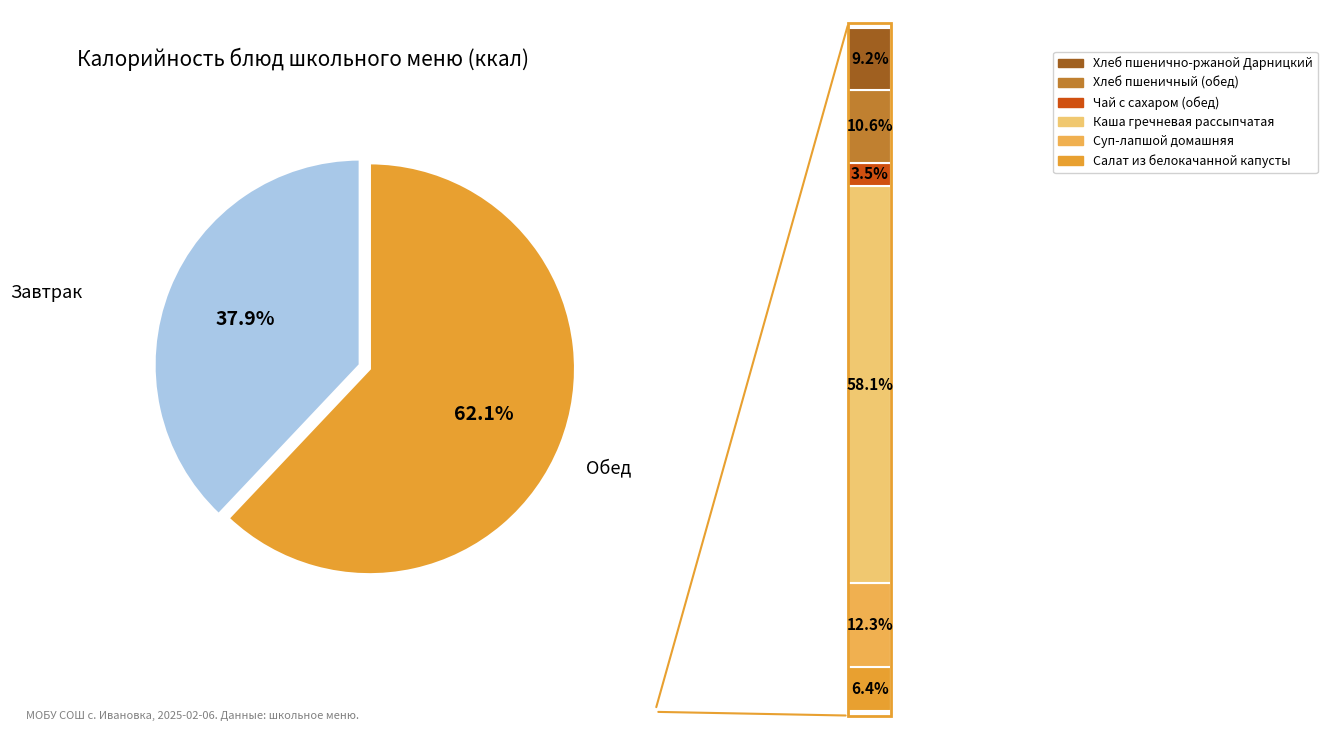

What is the largest slice in the pie chart?

Каша гречневая рассыпчатая